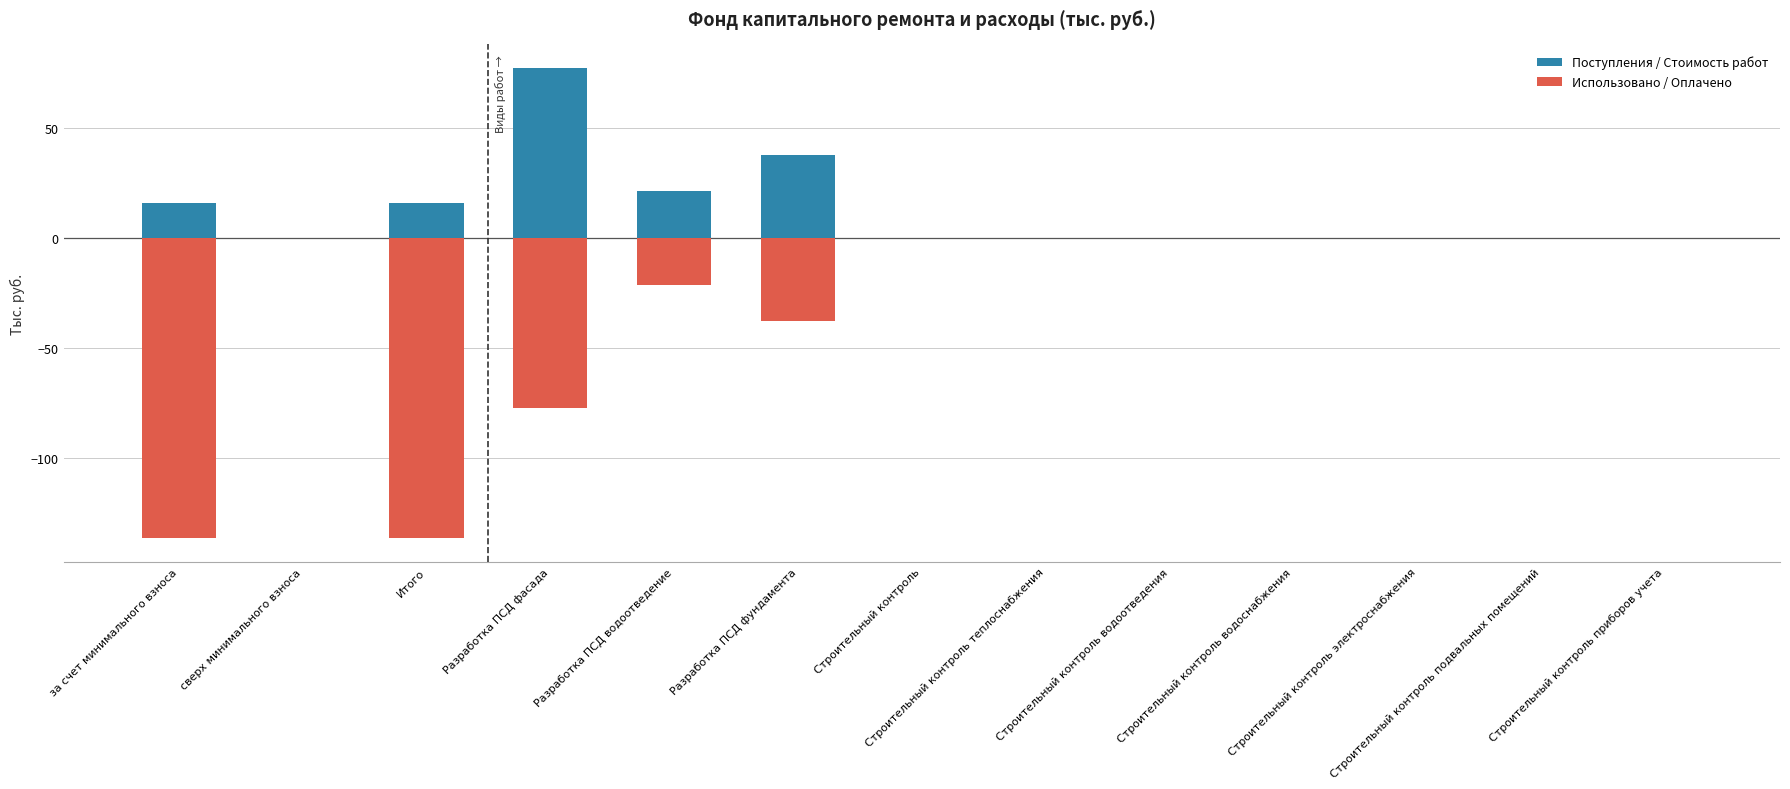

What are all the series names shown in the legend?

Поступления / Стоимость работ, Использовано / Оплачено